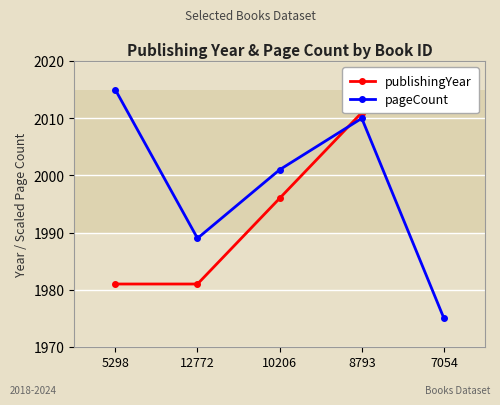

List the labels in order of pageCount value, largest first.

5298, 8793, 10206, 12772, 7054